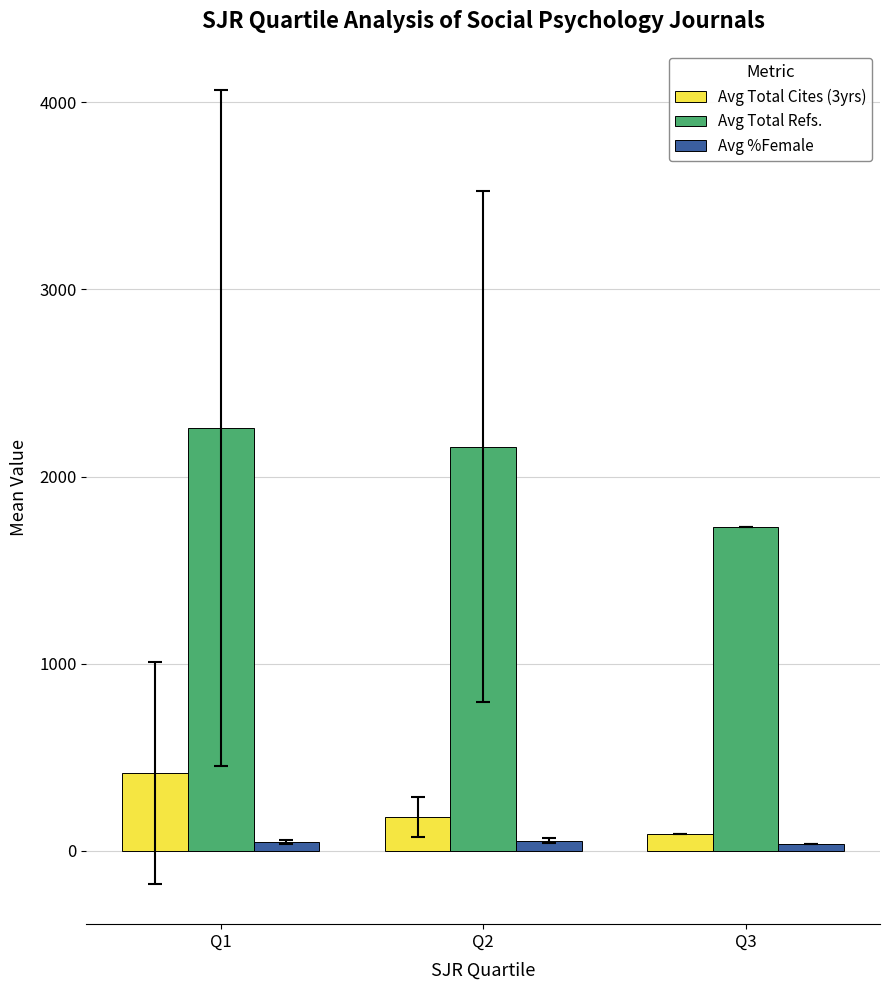

Is the value of Avg %Female at Q2 greater than the value of Avg Total Cites (3yrs) at Q3?

No